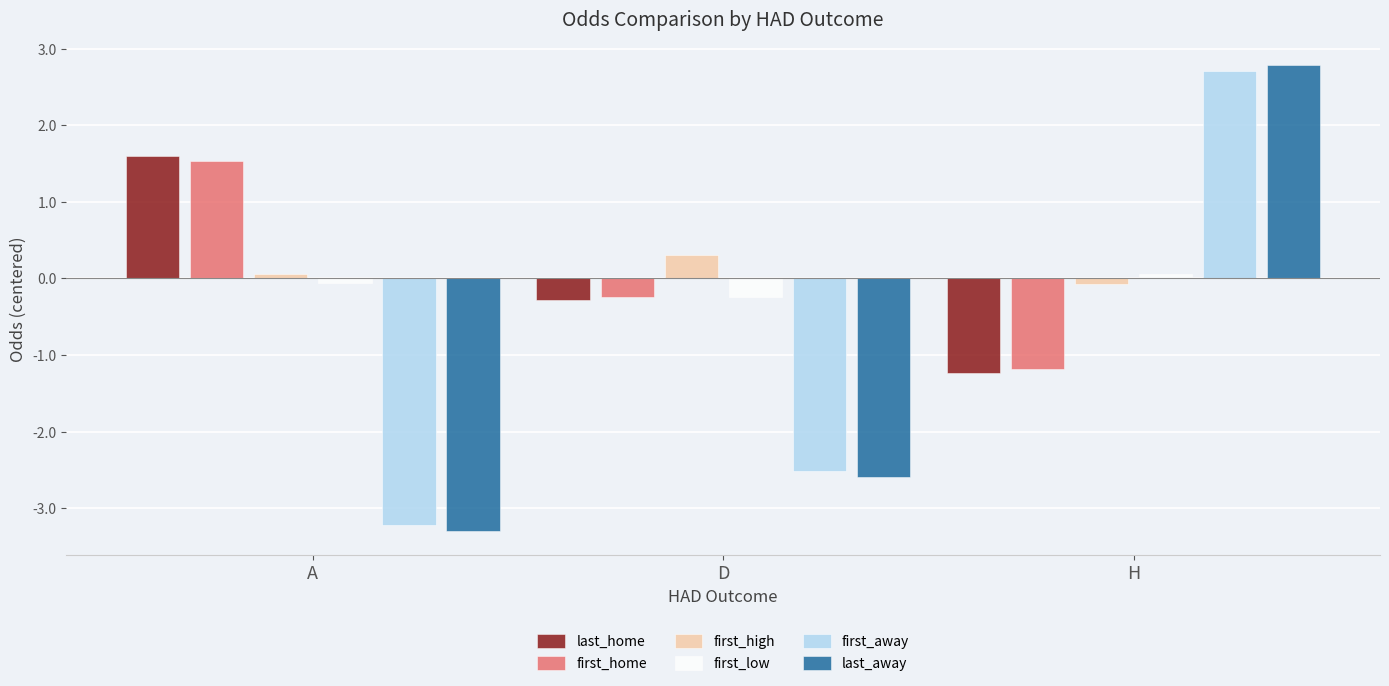

What value does the first_away series have at D?

-2.5